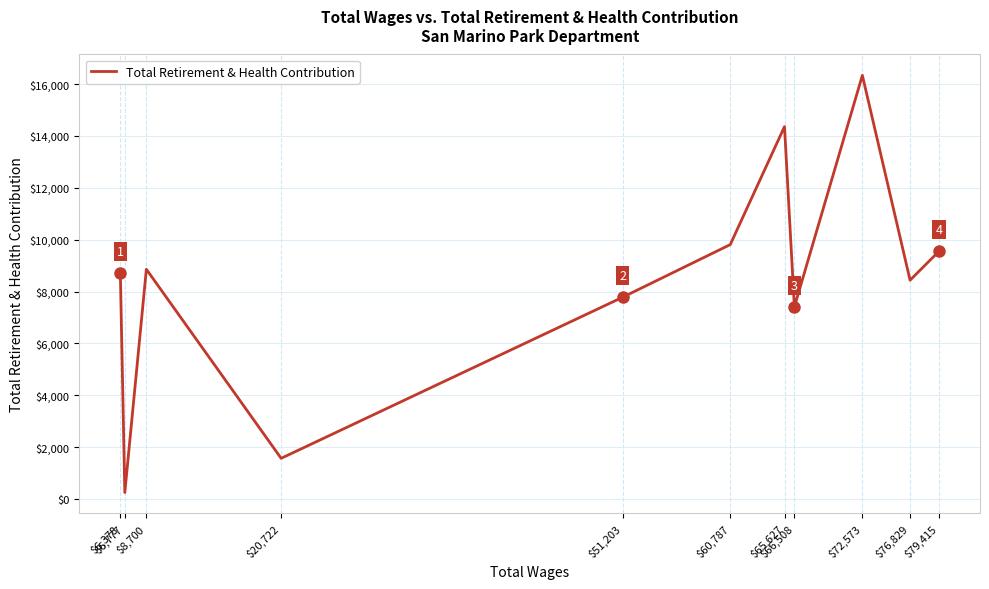

What is the maximum value shown in the chart?

16337